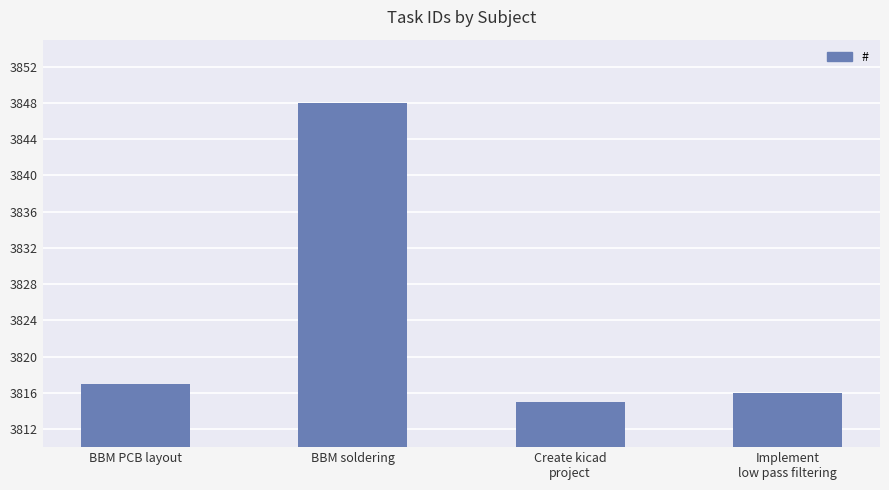

What is the change in value from BBM PCB layout to BBM soldering?

+31